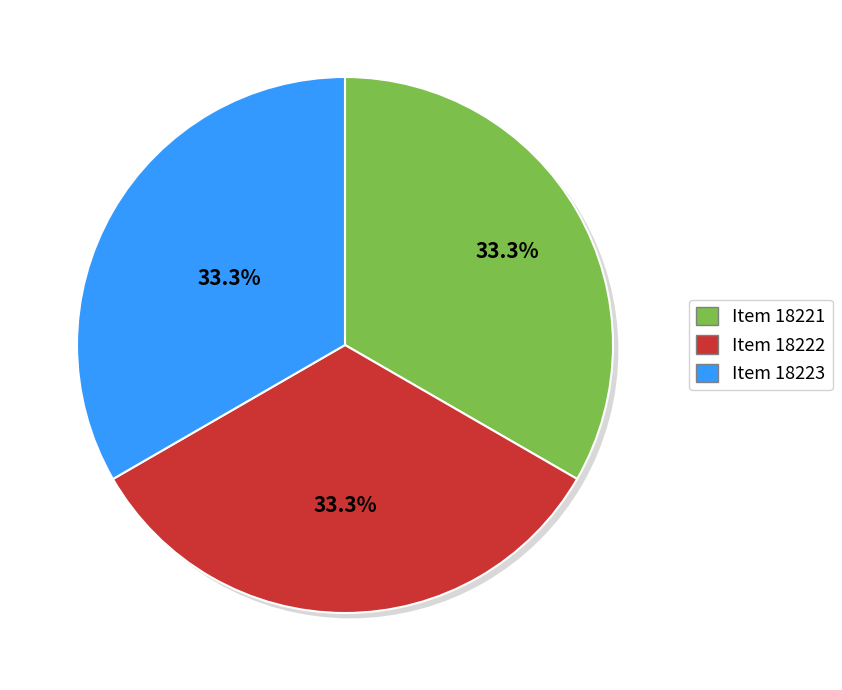

To the nearest percent, what portion does Item 18221 represent?

33%